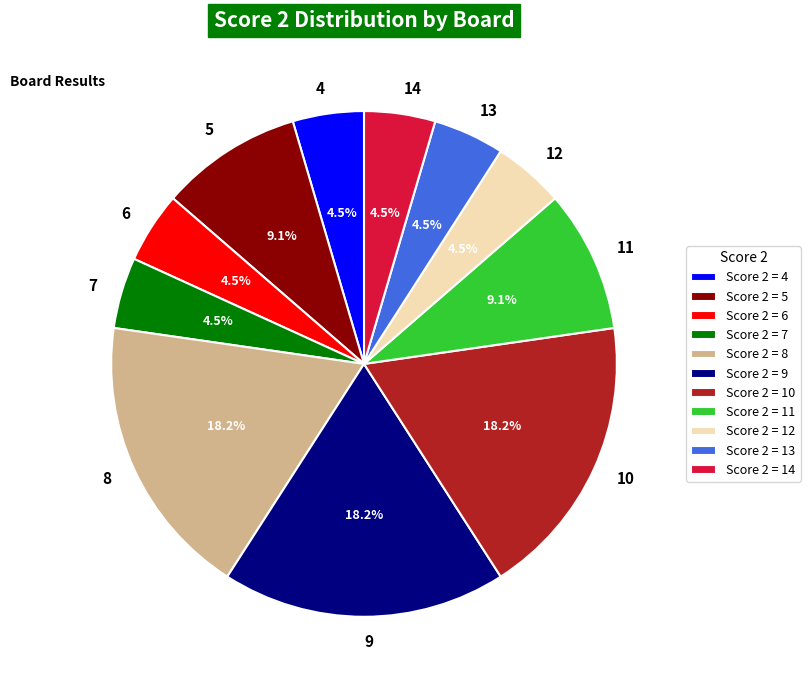

Count the number of slices in the pie.

11